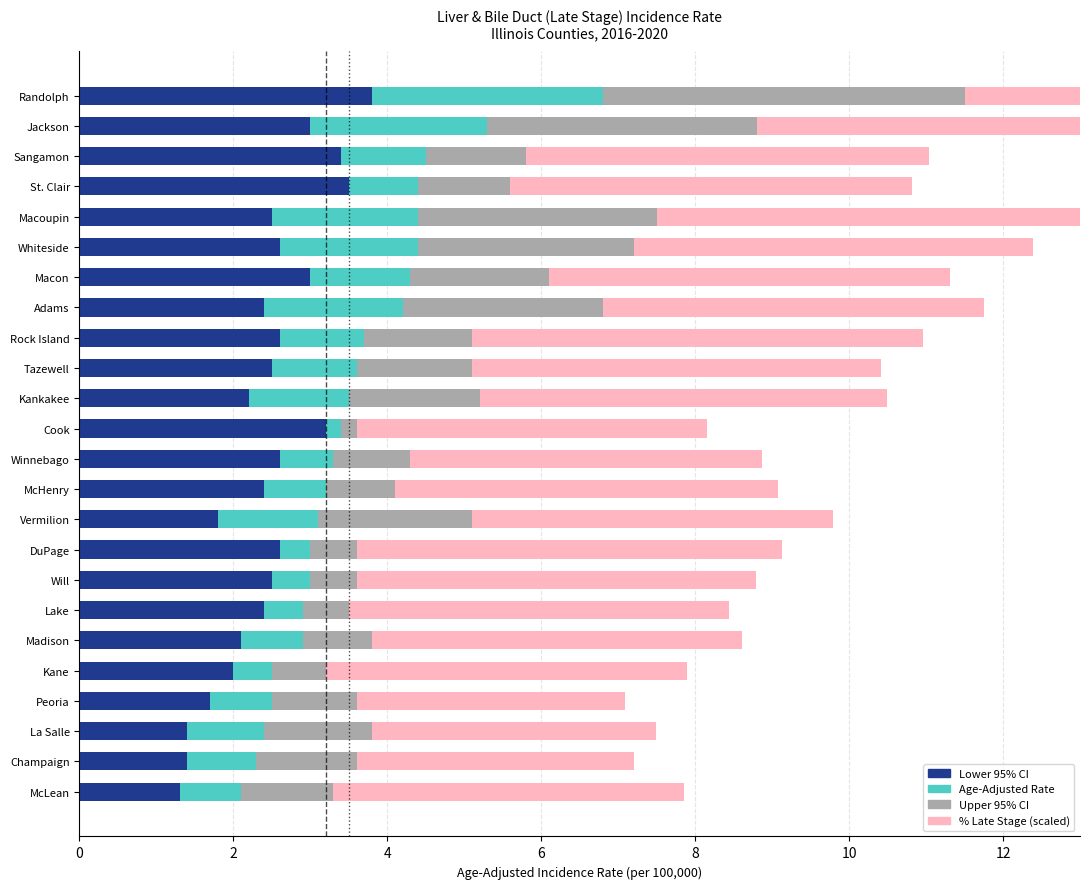

At how many categories does at least one series exceed 6?

1